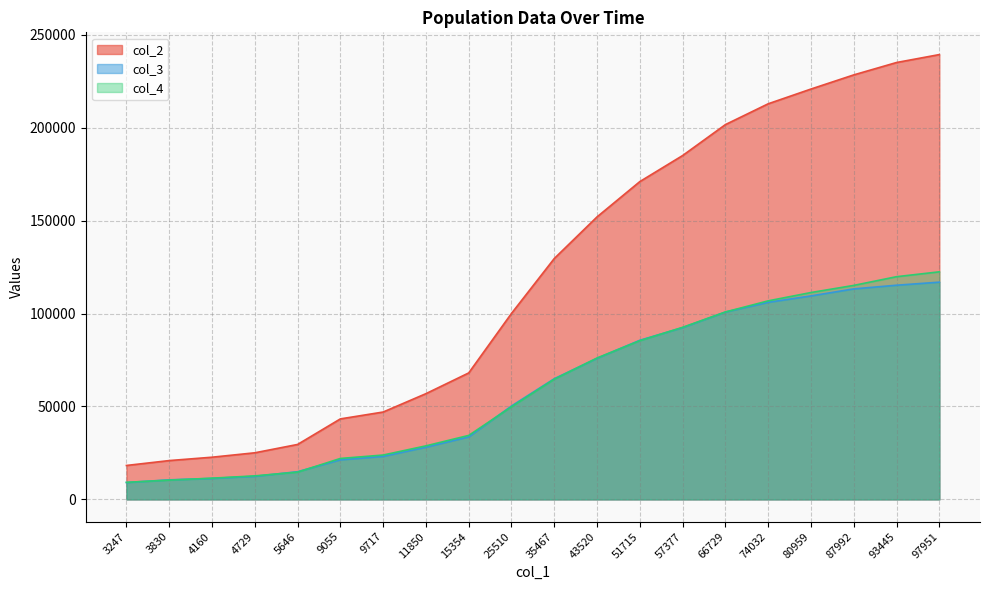

What is the average value of the col_2 series?

120388